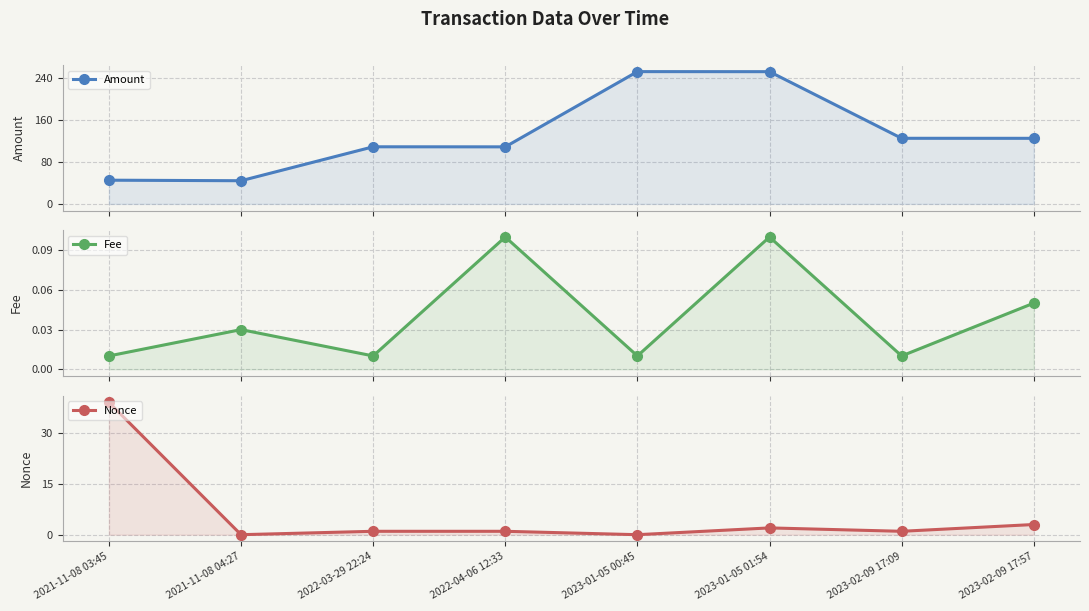

Reading left to right, extract all data points from this chart.

Amount: 2021-11-08 03:45=45.2	2021-11-08 04:27=44.2	2022-03-29 22:24=108.8	2022-04-06 12:33=108.7	2023-01-05 00:45=252.0	2023-01-05 01:54=251.9	2023-02-09 17:09=125.0	2023-02-09 17:57=125.0
Fee: 2021-11-08 03:45=0.0	2021-11-08 04:27=0.0	2022-03-29 22:24=0.0	2022-04-06 12:33=0.1	2023-01-05 00:45=0.0	2023-01-05 01:54=0.1	2023-02-09 17:09=0.0	2023-02-09 17:57=0.1
Nonce: 2021-11-08 03:45=39.0	2021-11-08 04:27=0.0	2022-03-29 22:24=1.0	2022-04-06 12:33=1.0	2023-01-05 00:45=0.0	2023-01-05 01:54=2.0	2023-02-09 17:09=1.0	2023-02-09 17:57=3.0